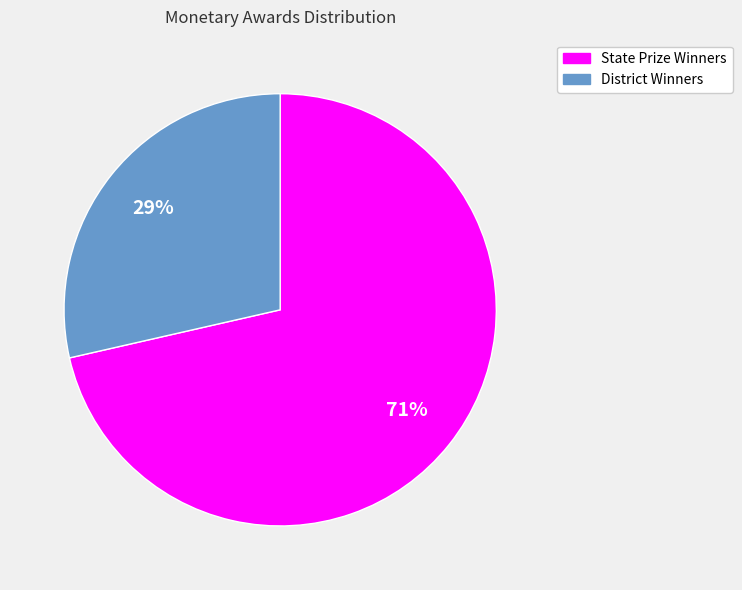

Does any single category account for the majority?

Yes